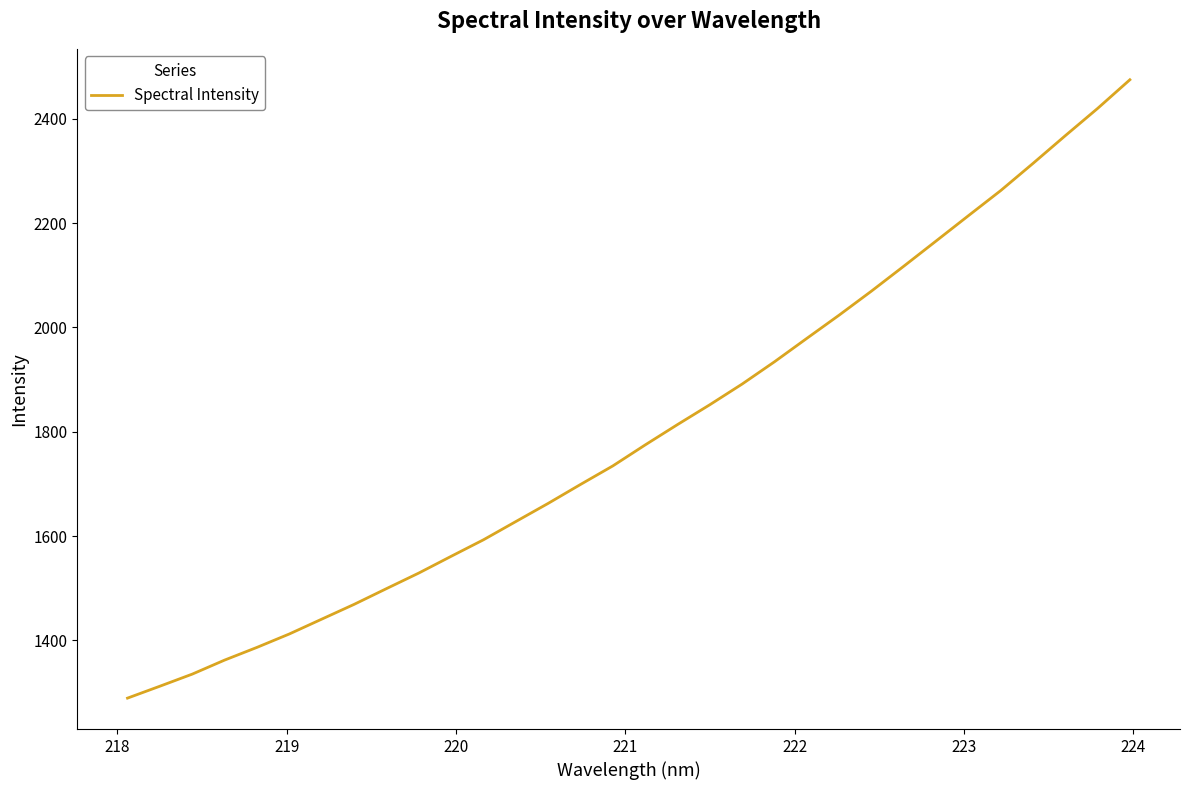

What is the average value?

1799.6